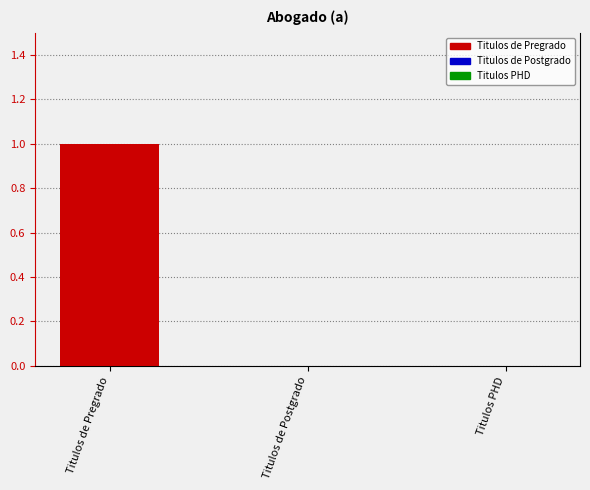

Which category has the lowest value in the Titulos PHD series?

Titulos de Pregrado